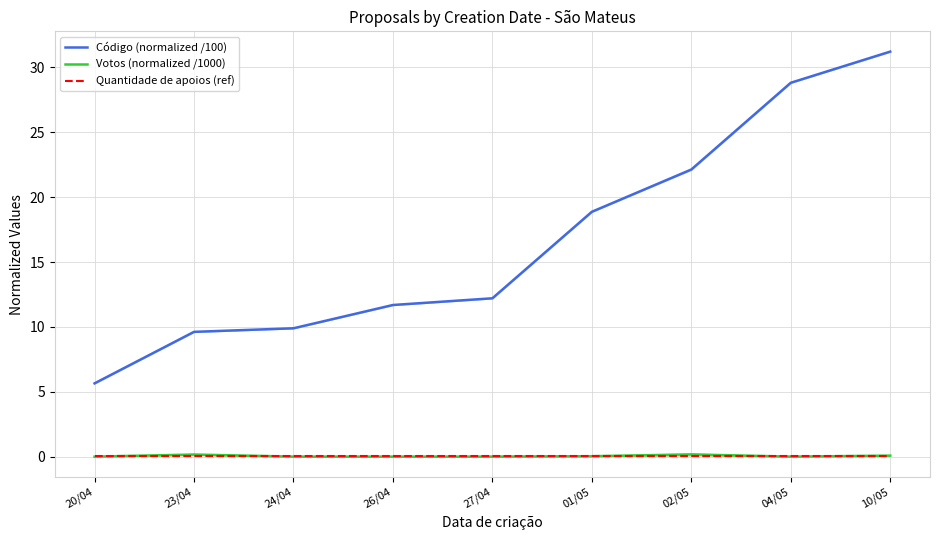

Which series has the largest total across all categories?

Código (normalized /100)